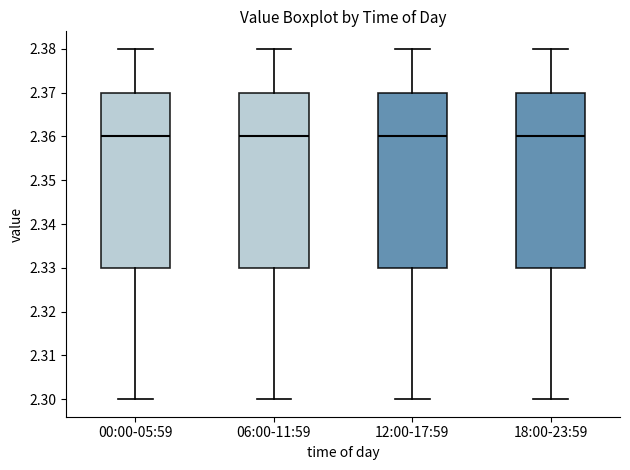

Where is the lower edge of the box for 06:00-11:59 on the y-axis? The values are not printed on the chart, so give them approximately, as read against the axis.

2.33